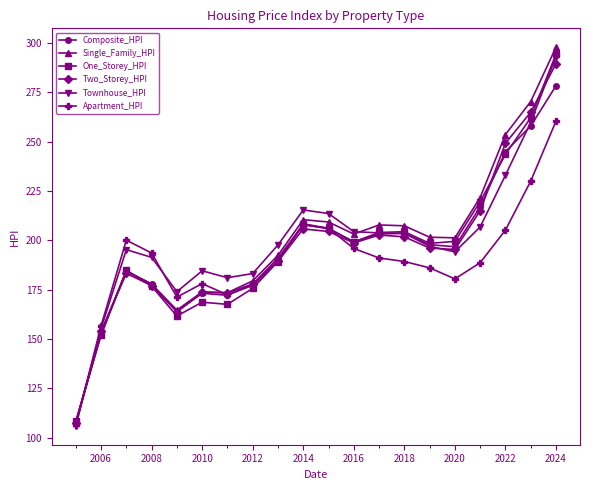

What is the sum of all Two_Storey_HPI values?

3923.9